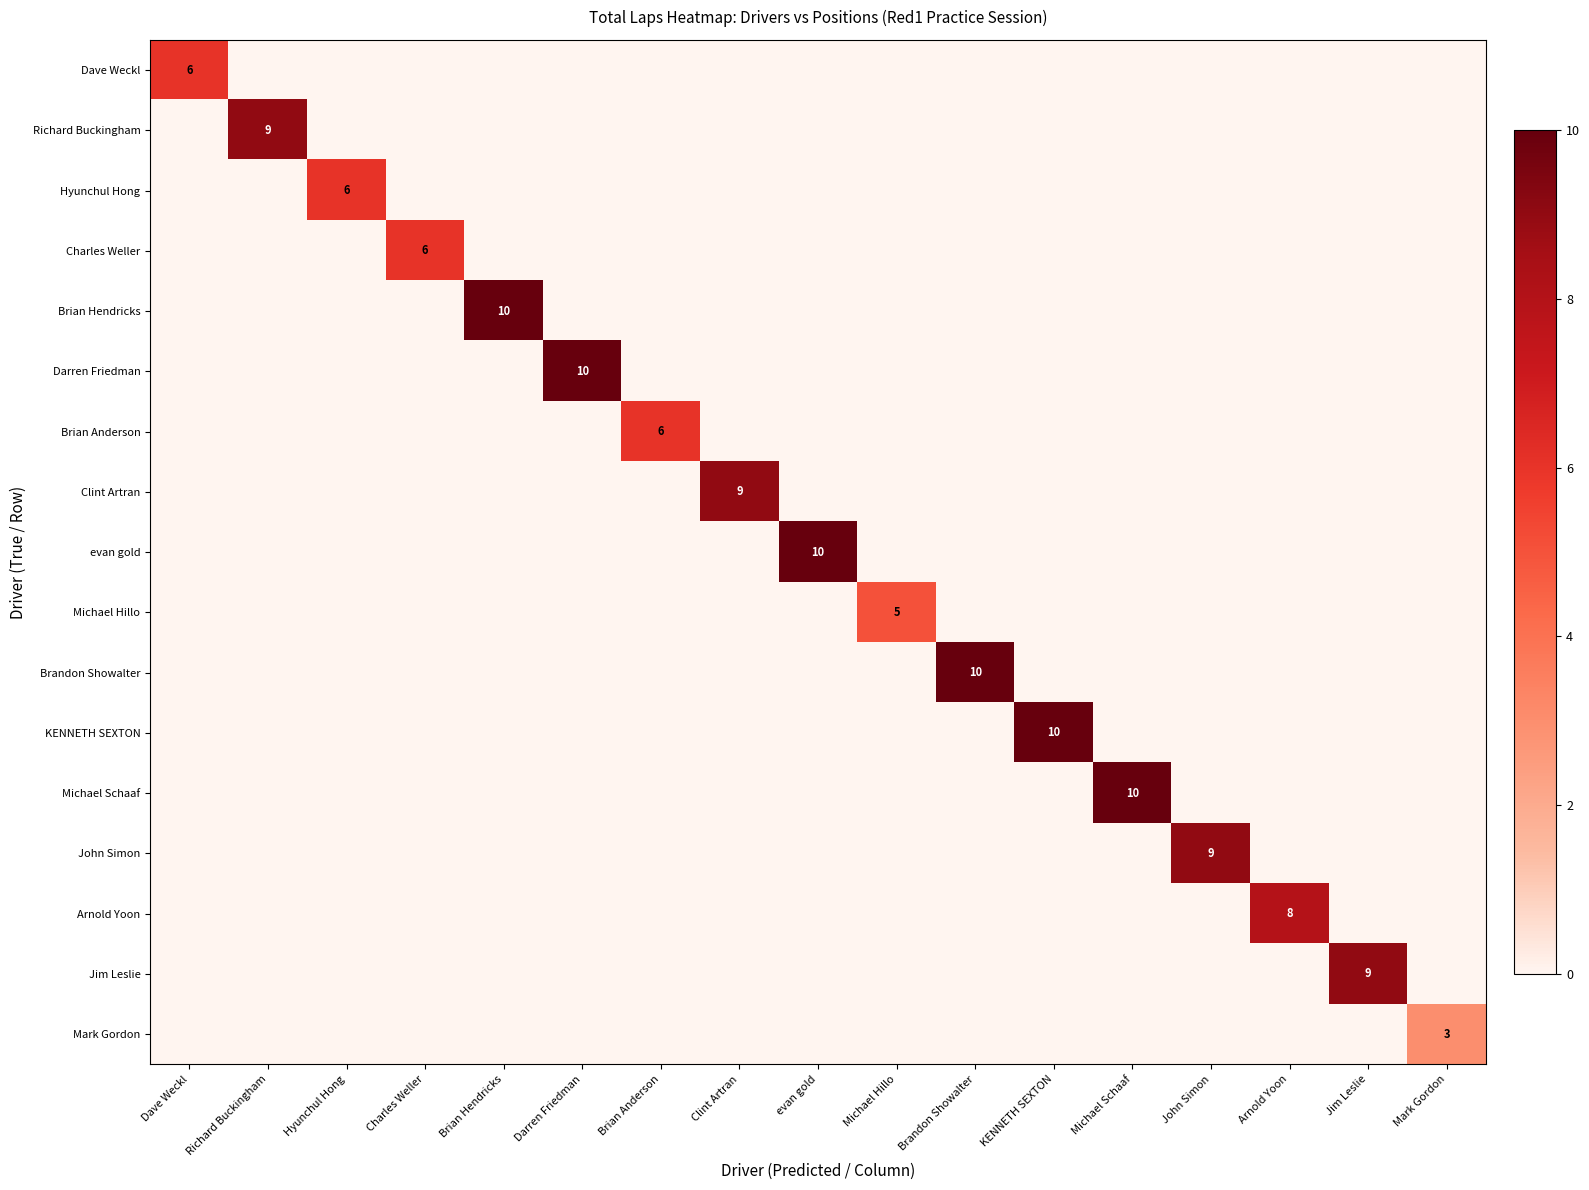

Rank the categories by evan gold value from lowest to highest.

Dave Weckl, Richard Buckingham, Hyunchul Hong, Charles Weller, Brian Hendricks, Darren Friedman, Brian Anderson, Clint Artran, Michael Hillo, Brandon Showalter, KENNETH SEXTON, Michael Schaaf, John Simon, Arnold Yoon, Jim Leslie, Mark Gordon, evan gold